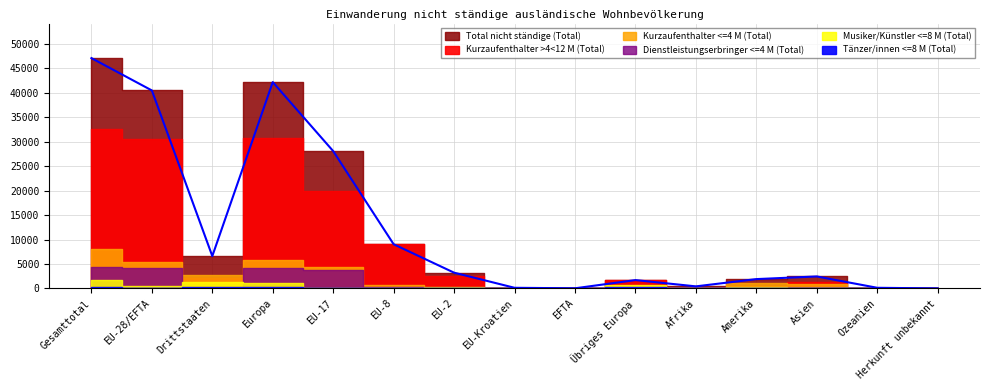

The value of Musiker/Künstler <=8 M (Total) at Afrika is 136. True or false?

True